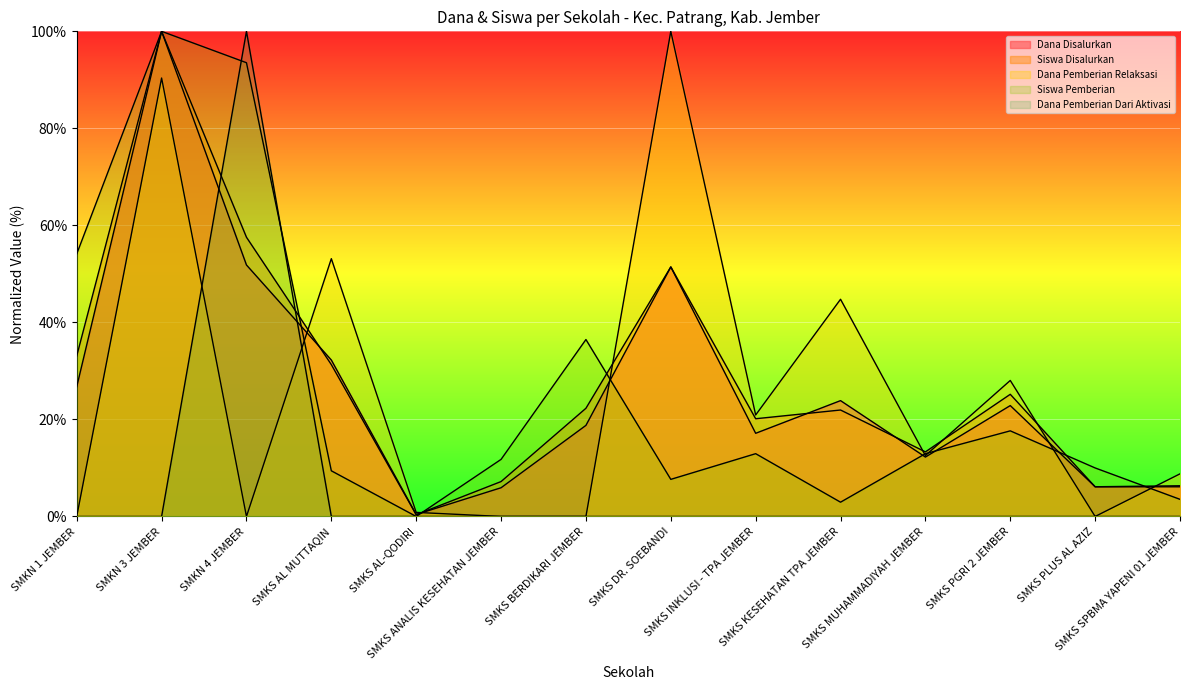

What is the sum of the Dana Disalurkan values at SMKS INKLUSI - TPA JEMBER and SMKN 4 JEMBER?

69.0